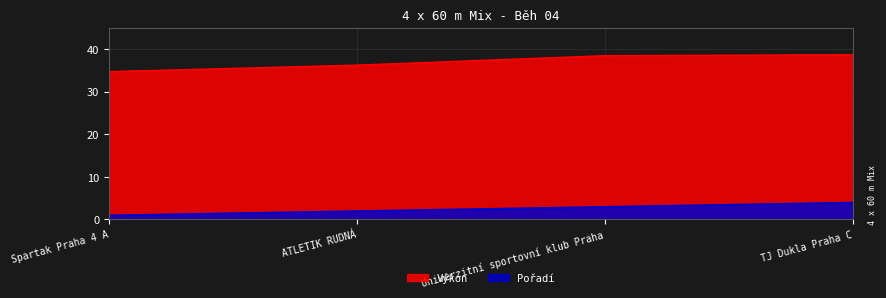

List the series in order of their peak value, lowest first.

Pořadí, Výkon